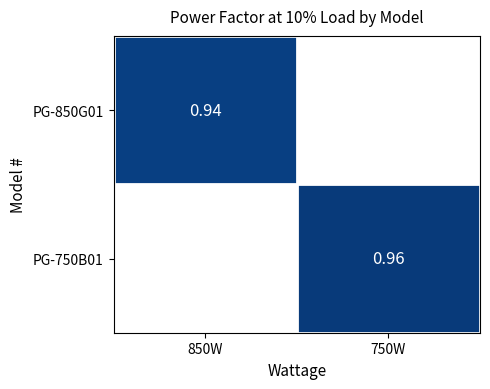

At how many categories does at least one series exceed 0?

2